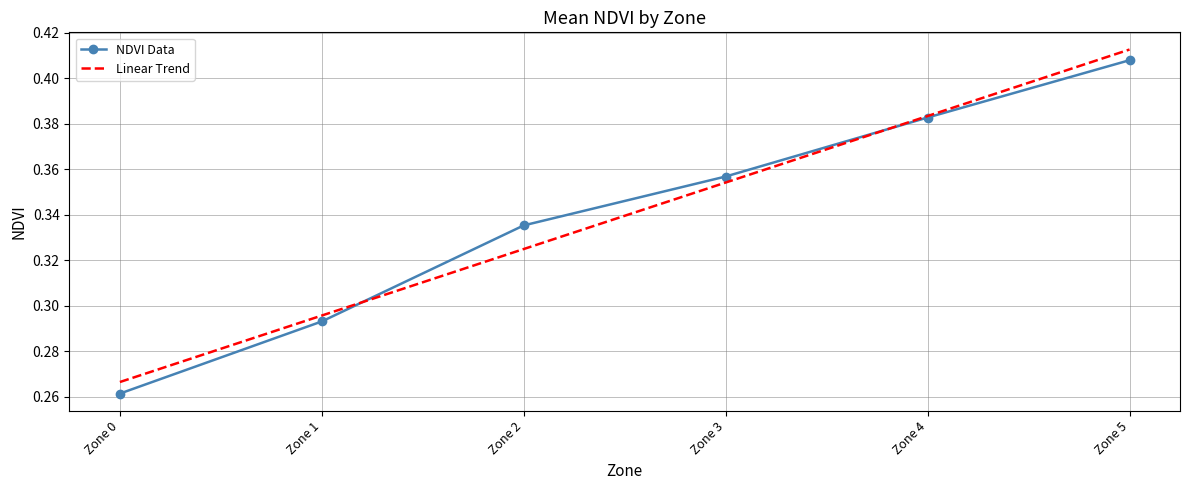

What is the difference between the second highest and second lowest values in the Linear Trend series?

0.1